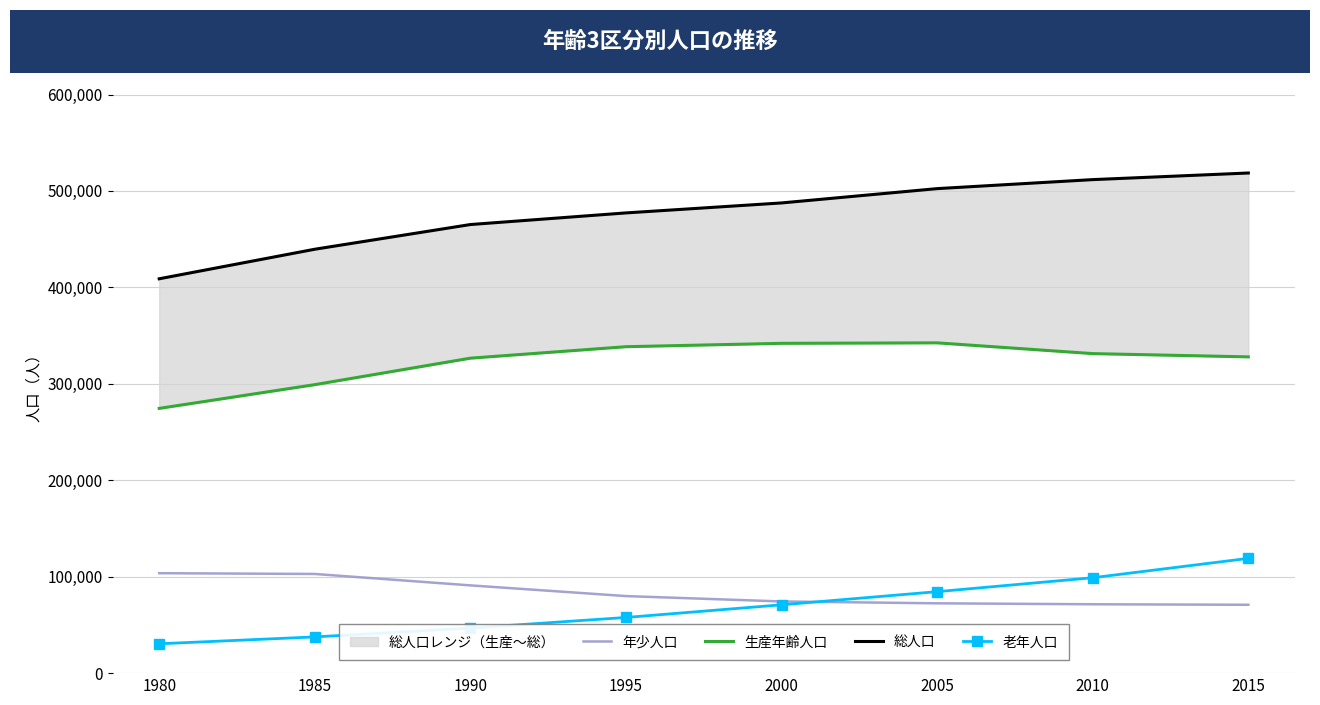

How many lines are shown in the chart?

4